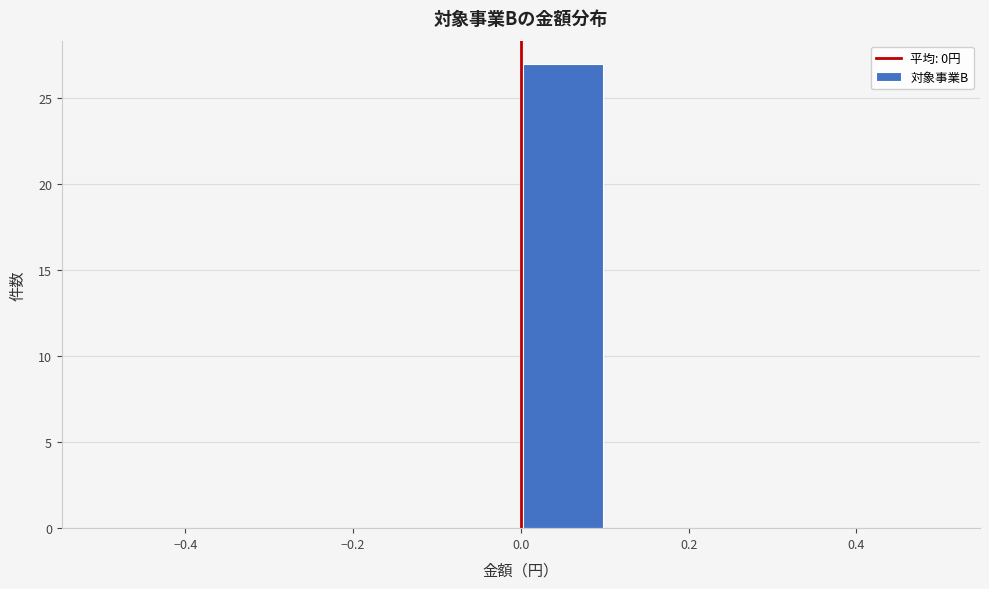

Reading left to right, list every bar in this chart as the range it spans on the x-axis followed by its height. The values are not printed on the chart, so give them approximately, as read against the axis.

-0.5 to -0.4: 0
-0.4 to -0.3: 0
-0.3 to -0.2: 0
-0.2 to -0.1: 0
-0.1 to 0.0: 0
0.0 to 0.1: 27
0.1 to 0.2: 0
0.2 to 0.3: 0
0.3 to 0.4: 0
0.4 to 0.5: 0